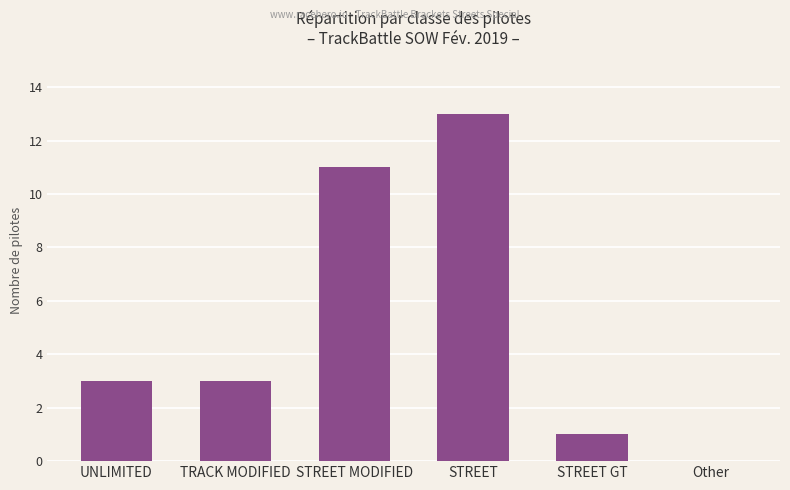

What is the greatest value displayed?

13